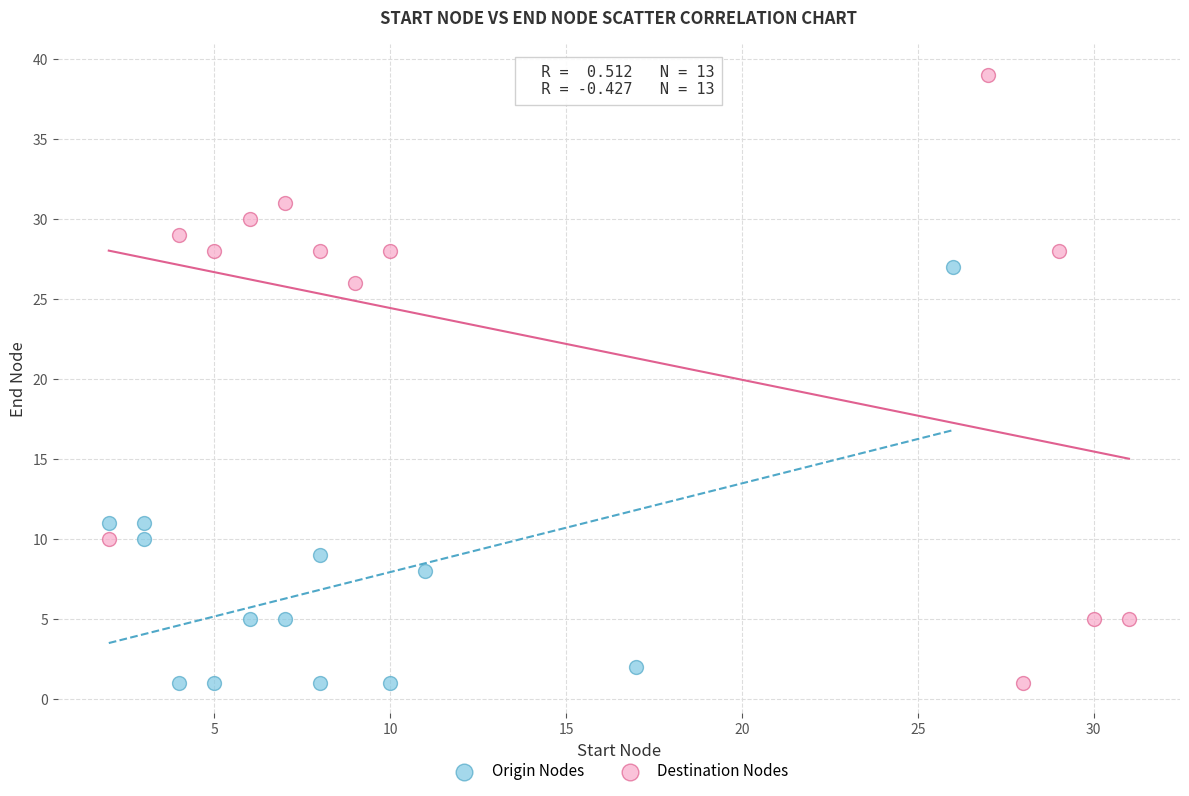

Which series reaches the maximum Y coordinate?

Destination Nodes